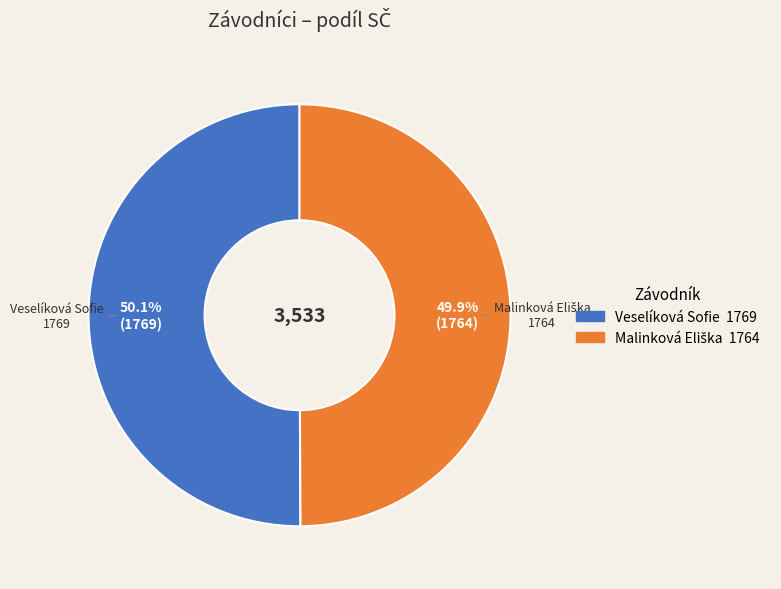

The Veselíková Sofie slice represents 50% of the pie. True or false?

True